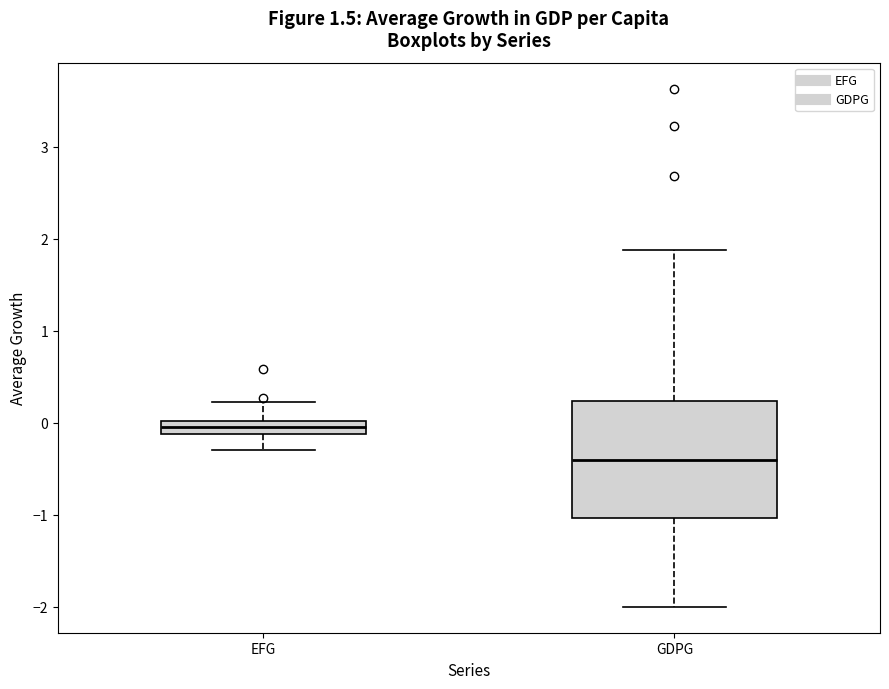

Which box is the tallest, from its lower edge to its upper edge?

GDPG